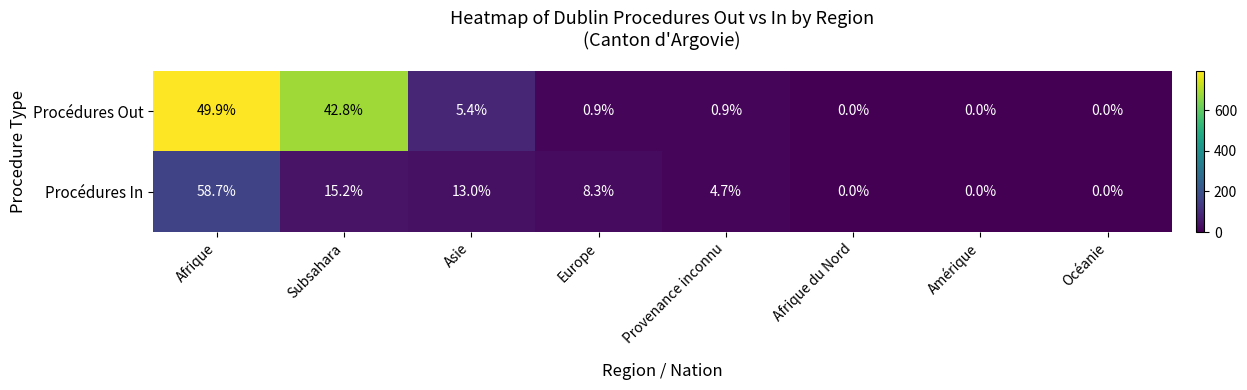

Reading left to right, what are all the values shown in this chart?

Procédures Out: Afrique=49.9	Subsahara=42.8	Asie=5.4	Europe=0.9	Provenance inconnu=0.9	Afrique du Nord=0.0	Amérique=0.0	Océanie=0.0
Procédures In: Afrique=58.7	Subsahara=15.2	Asie=13.0	Europe=8.3	Provenance inconnu=4.7	Afrique du Nord=0.0	Amérique=0.0	Océanie=0.0